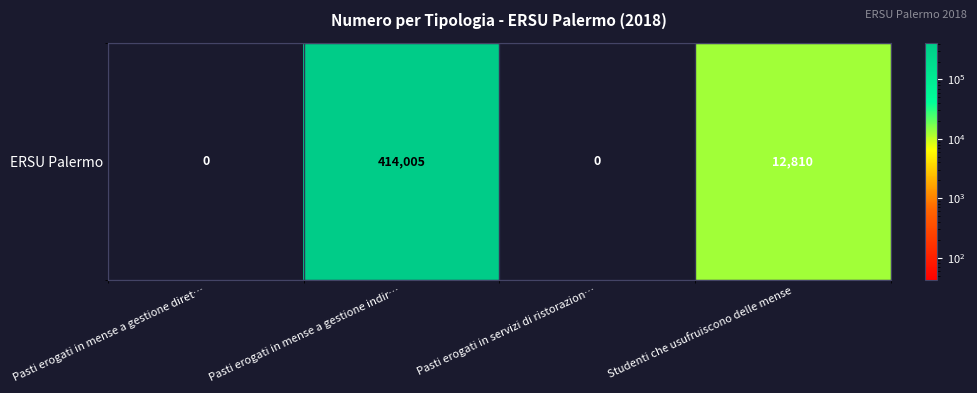

How many values are below 12810?

2